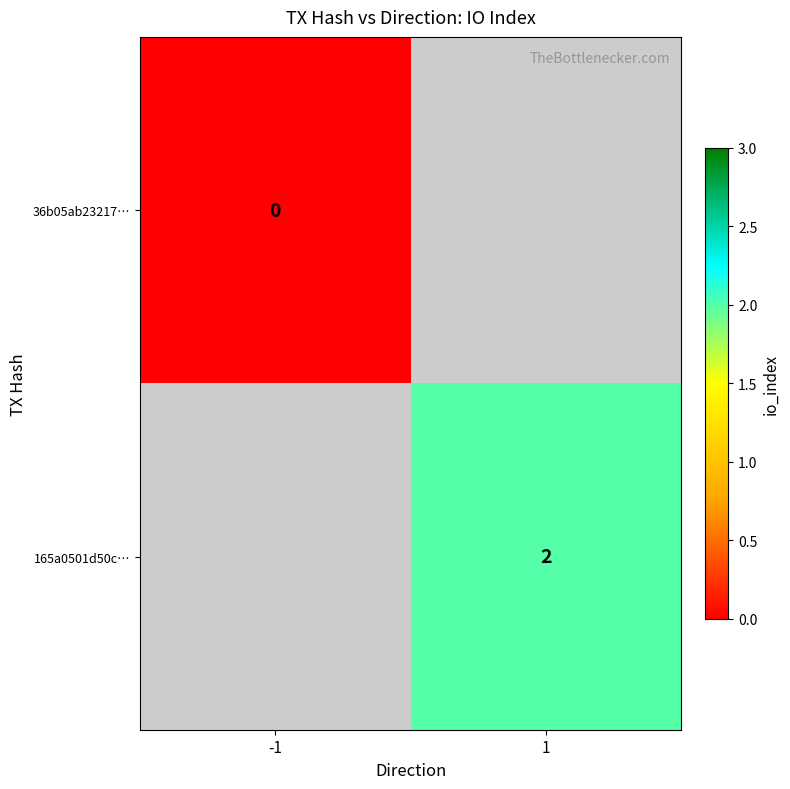

The 165a0501d50c… series shows 2 at 1. True or false?

True